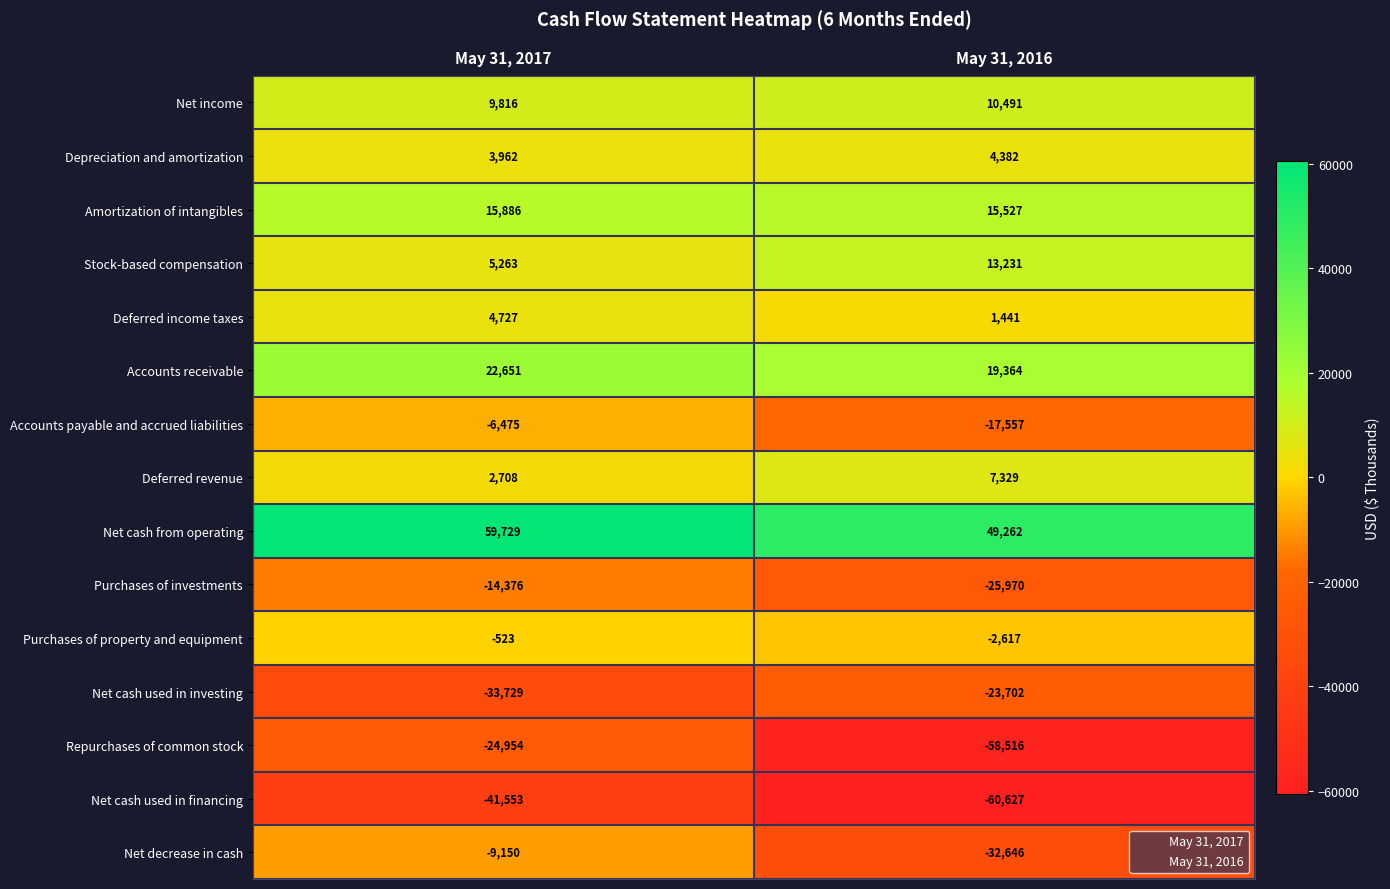

True or false: Accounts receivable has a value of 34116 at May 31, 2016.

False